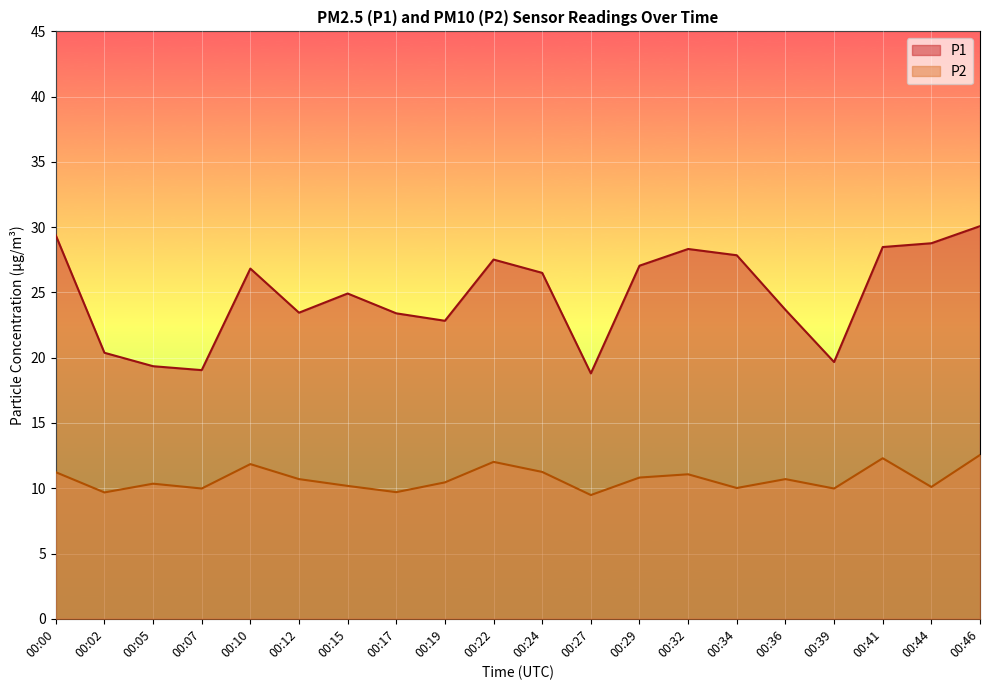

What is the difference between the second highest and minimum values in the P2 series?

2.8